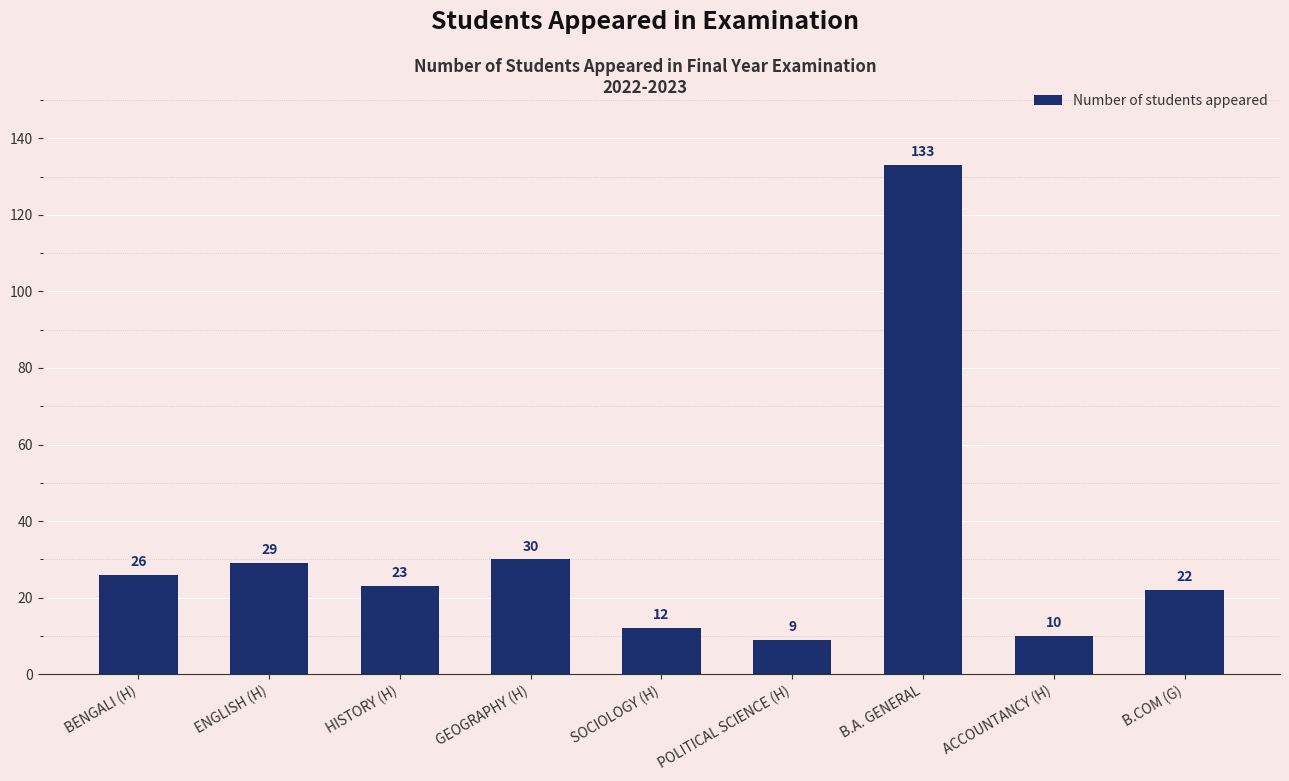

What is the maximum value shown in the chart?

133